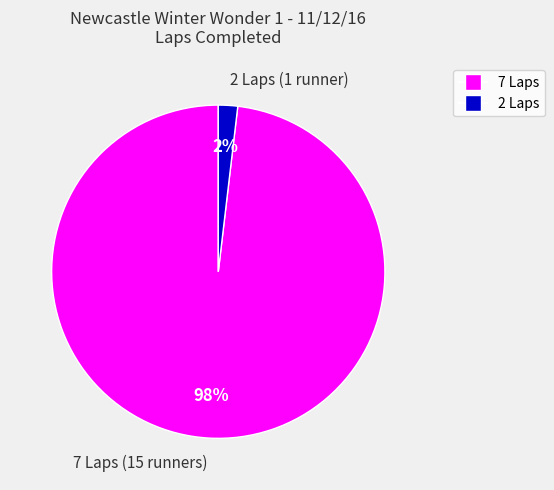

To the nearest percent, what is the average slice percentage?

50%